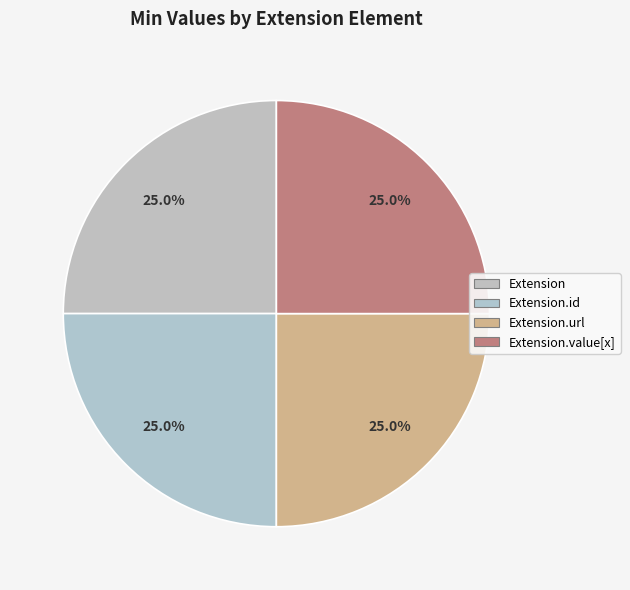

How many segments does this pie chart have?

4